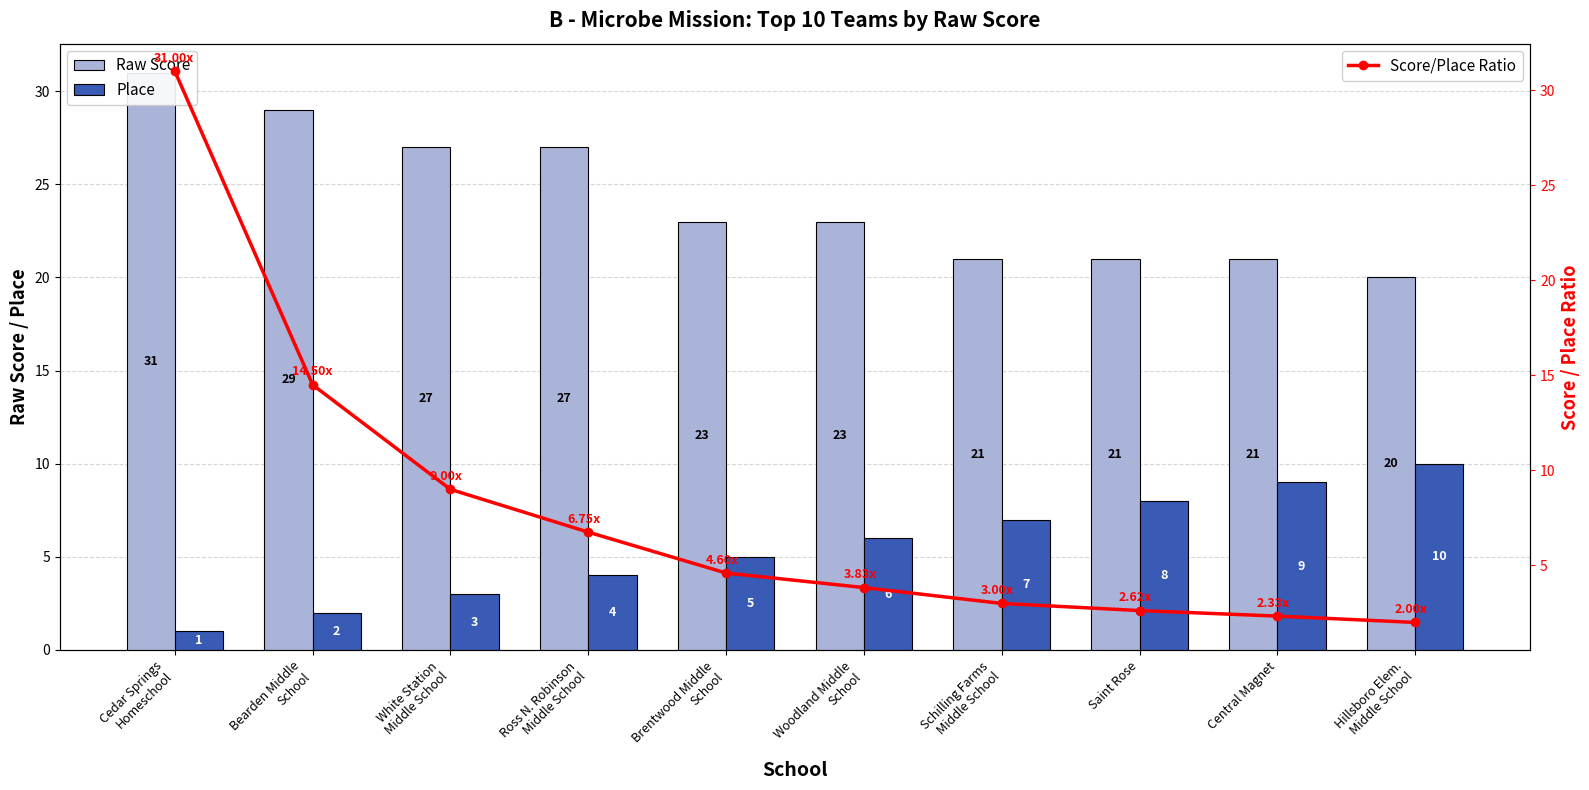

Which has a higher value, Saint Rose or White Station
Middle School?

White Station
Middle School